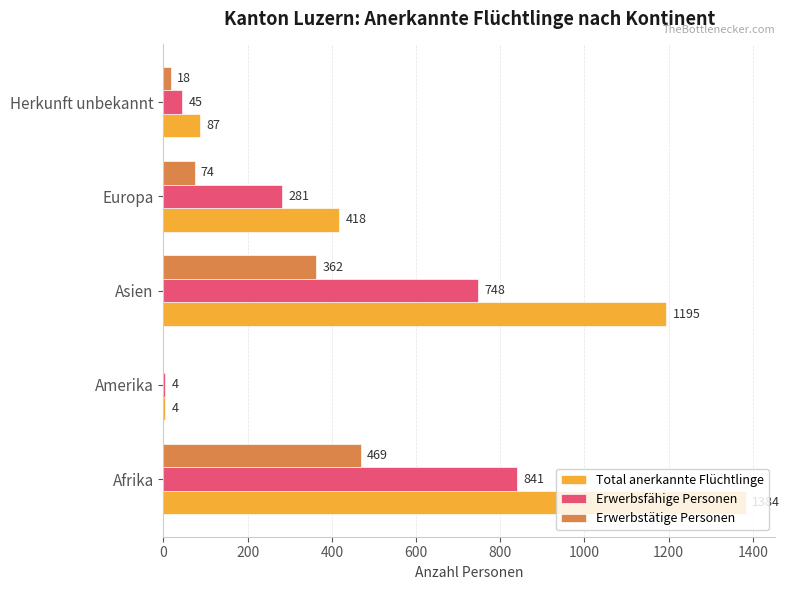

What is the approximate value of Total anerkannte Flüchtlinge at Afrika?

1384